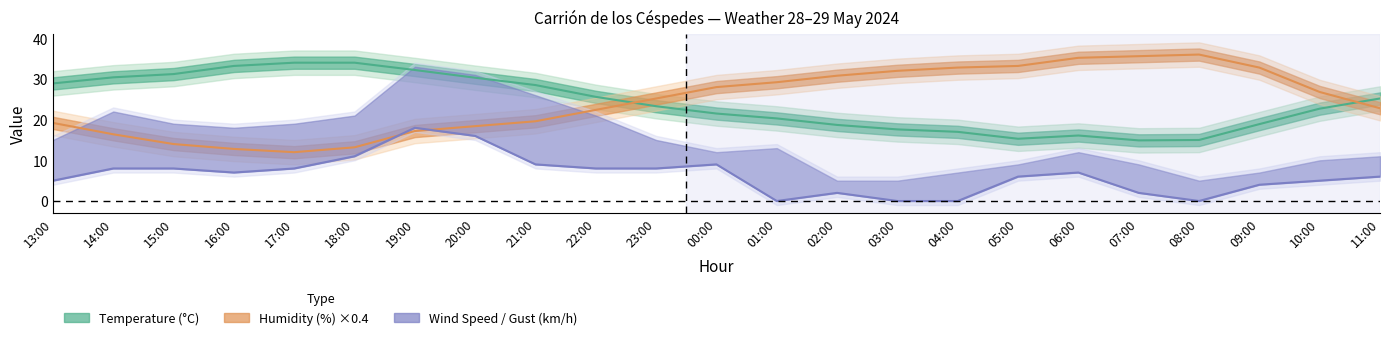

At 10:00, list the series in order from smallest to largest.

Wind Speed (km/h), Temperature (°C), Humidity (%)